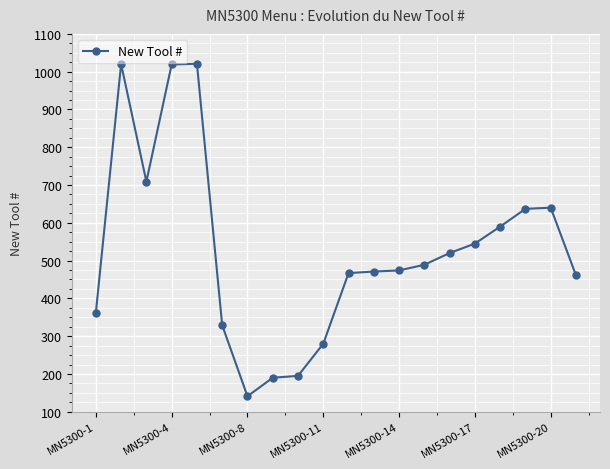

True or false: there are more than 0 points higher than both neighbors.

True